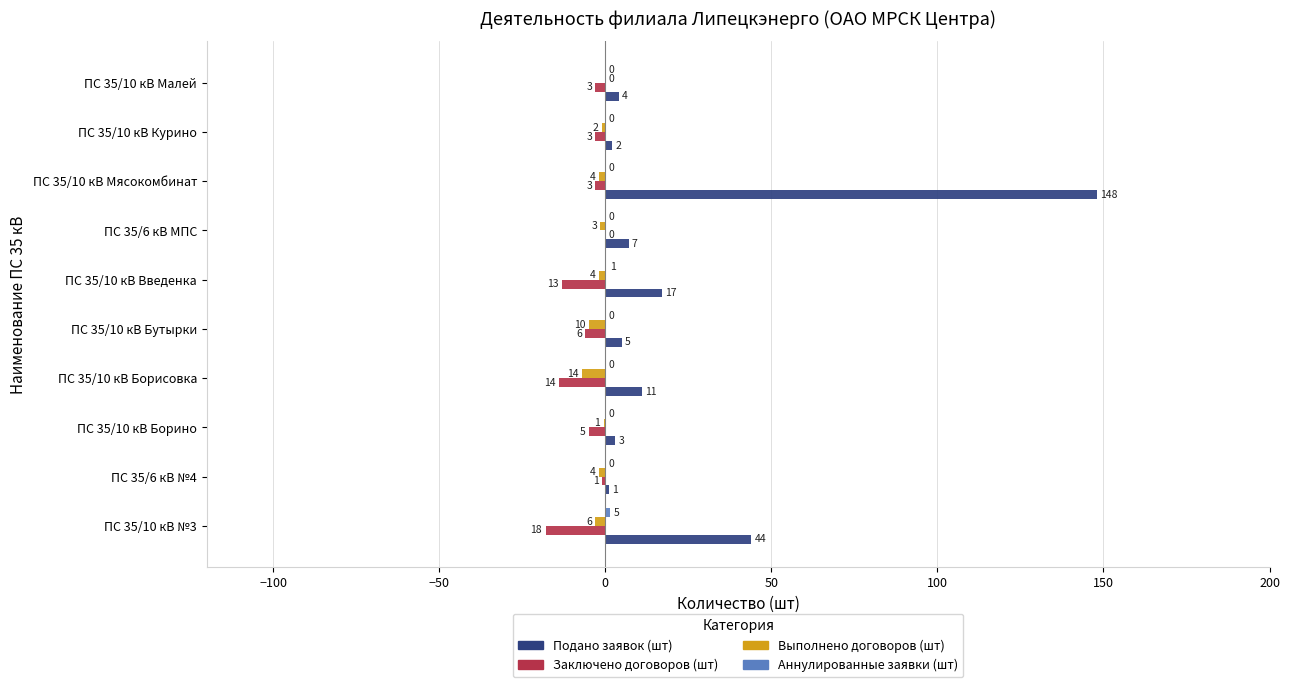

Read the Выполнено договоров (шт) value at ПС 35/10 кВ №3.

-3.0